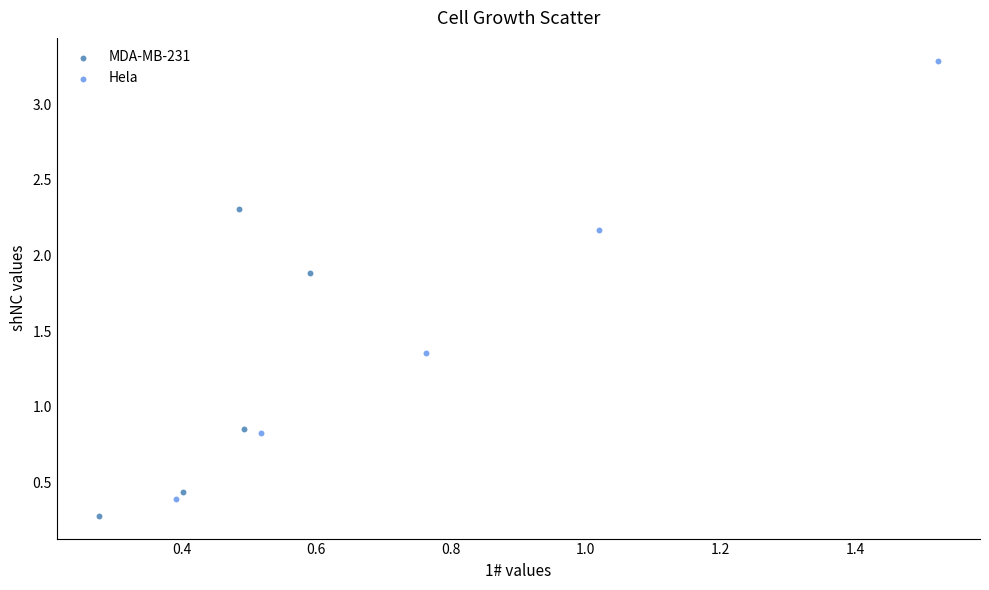

Which series has the widest spread of Y values?

Hela